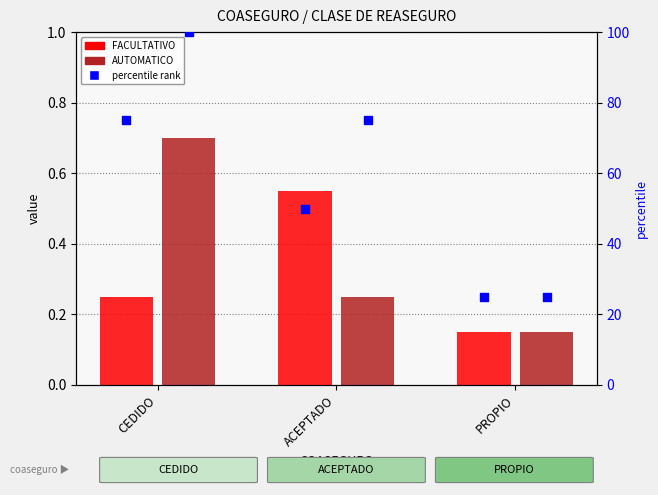

What is the total value across all series at CEDIDO?

175.9